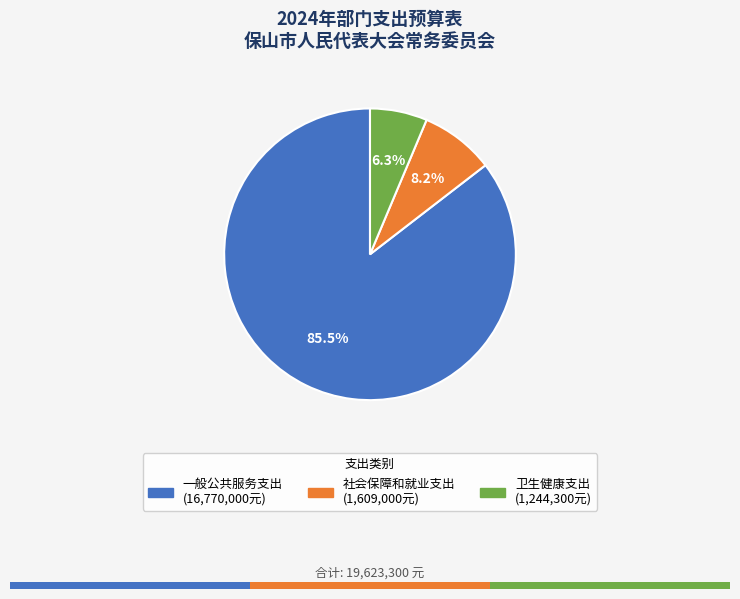

To the nearest percent, what is the difference between the 一般公共服务支出 and 卫生健康支出 slice percentages?

79%